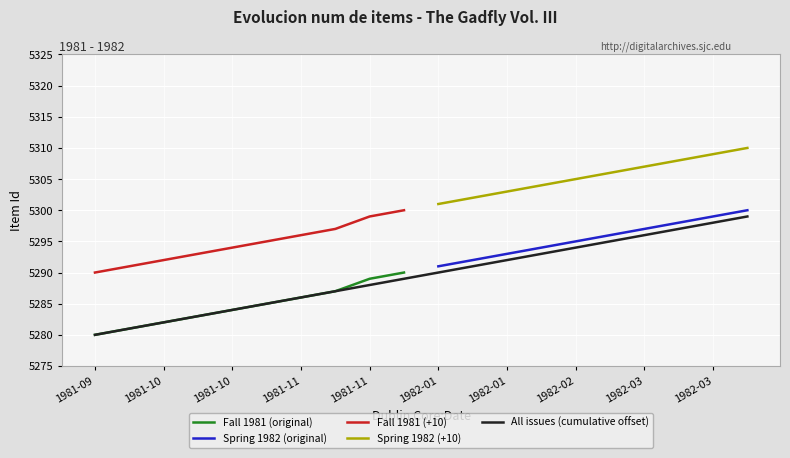

What is the change in value from 1981-10-12 to 1982-01-11?

+7